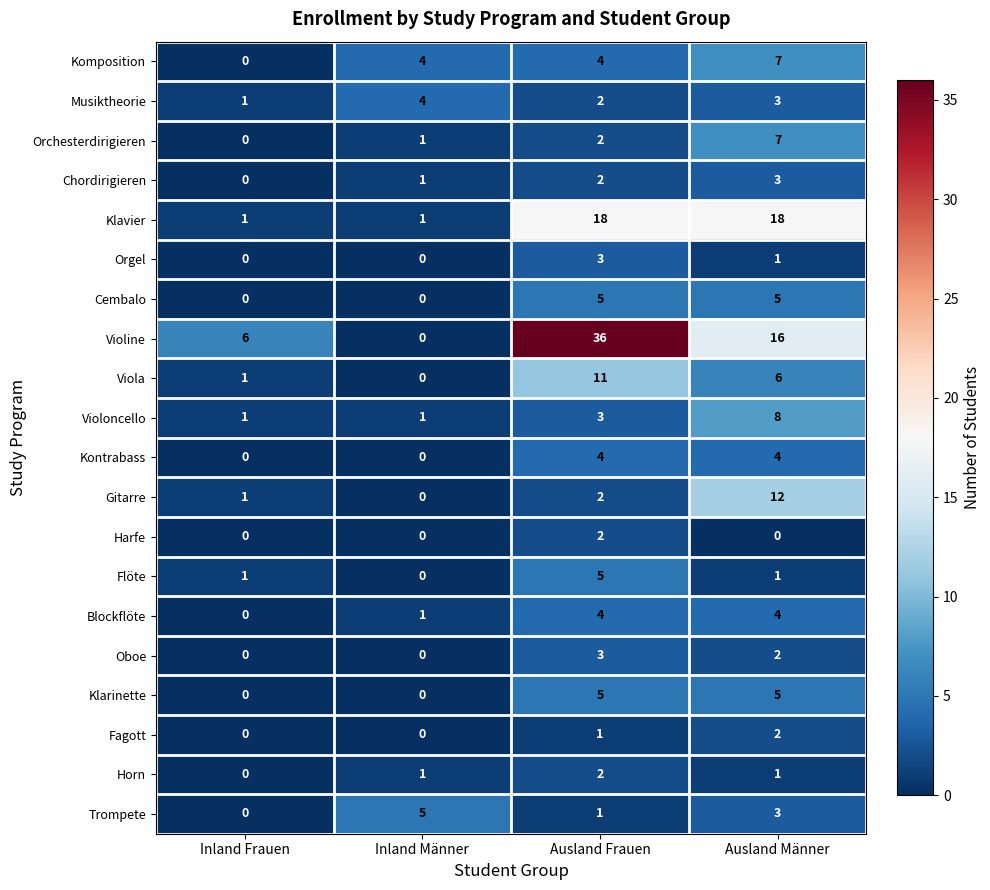

What is the sum of all Komposition values?

15